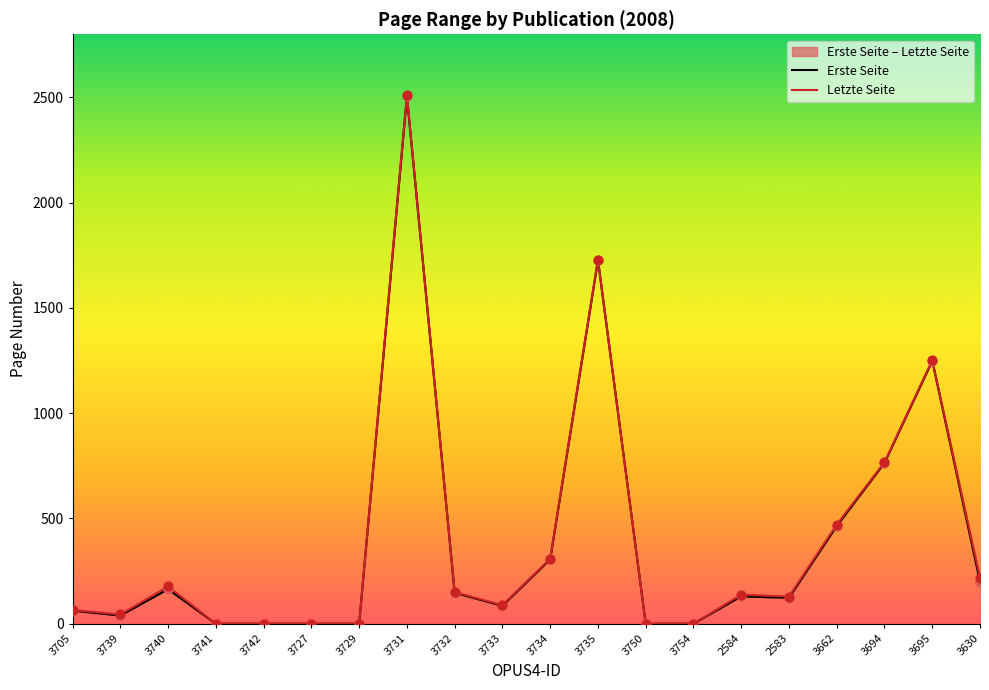

At how many categories does at least one series exceed 58?

13